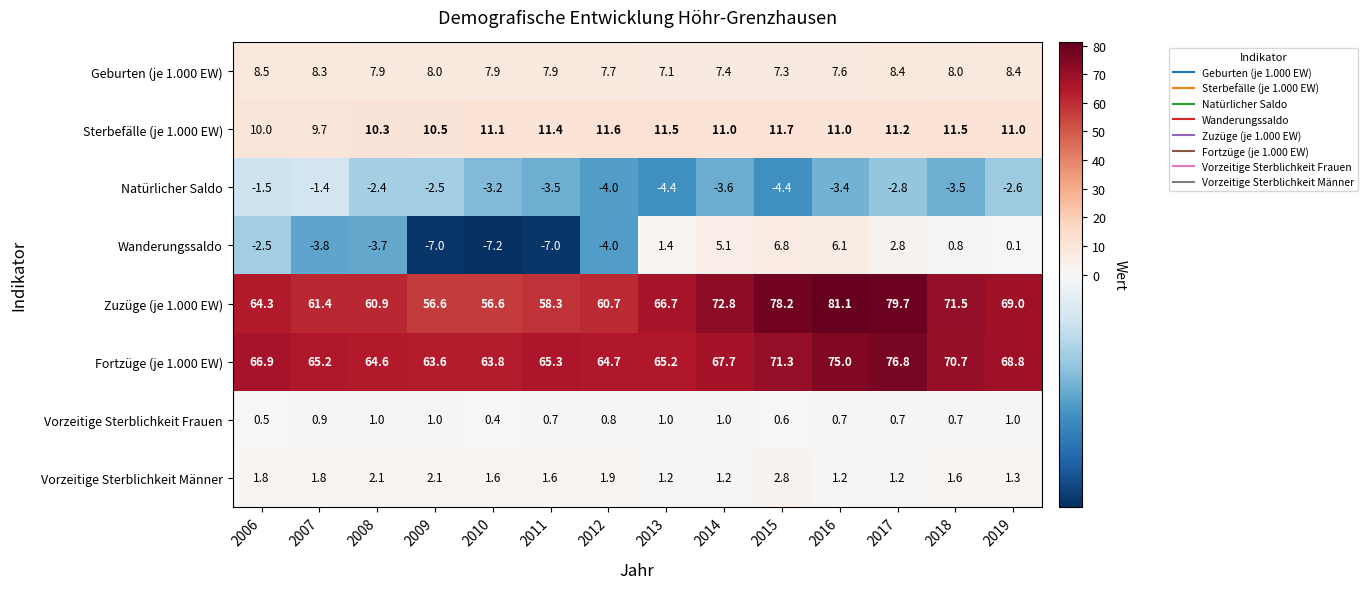

What is the total value across all series at 2014?

162.6